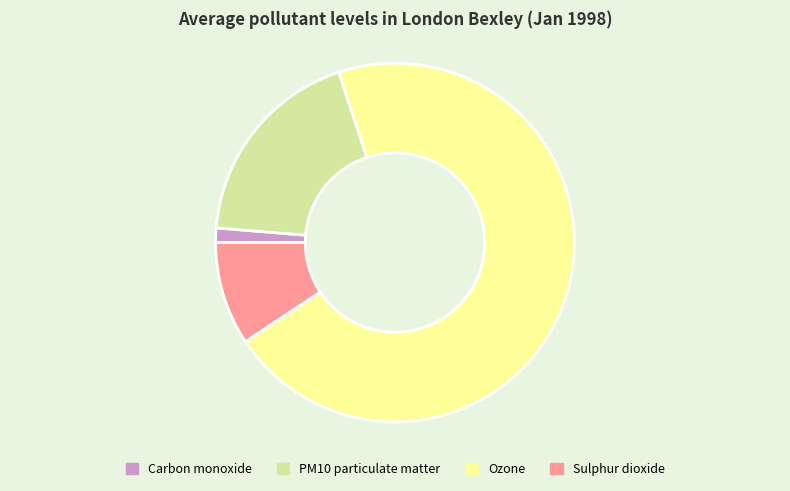

Is there any slice that represents more than half of the pie?

Yes